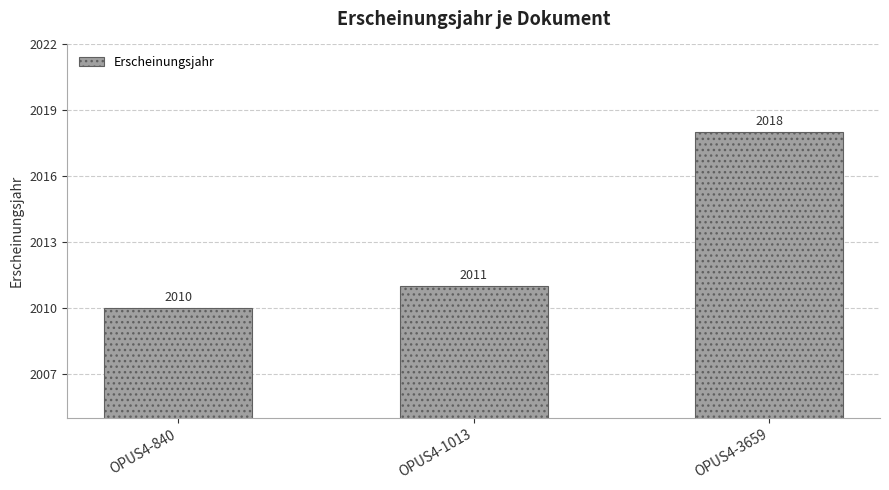

Reading right to left, what are all the values shown in this chart?

2018	2011	2010